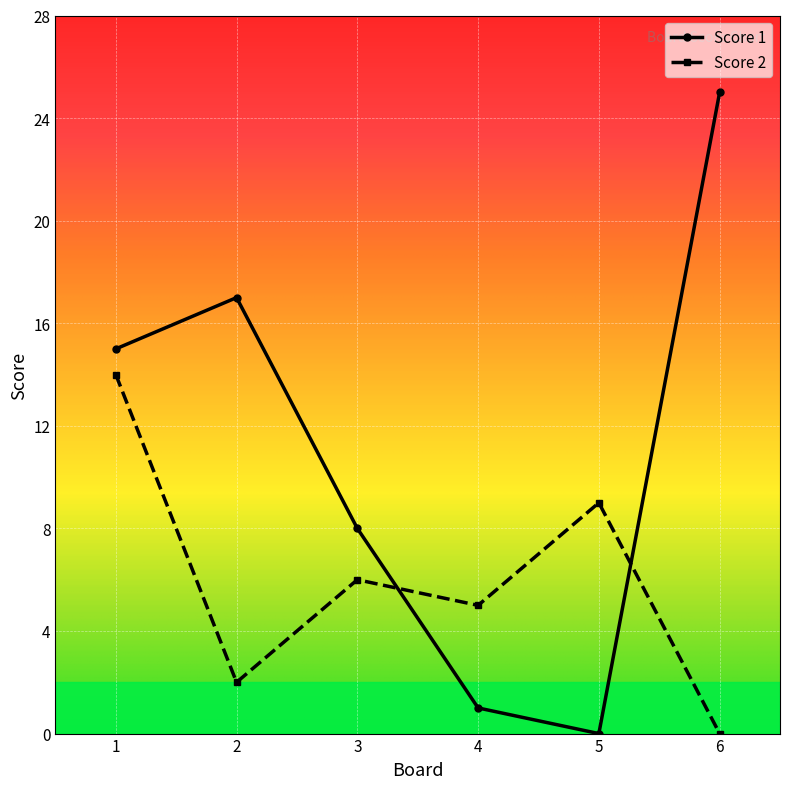

True or false: Score 1 has a value of 0 at 4.

False